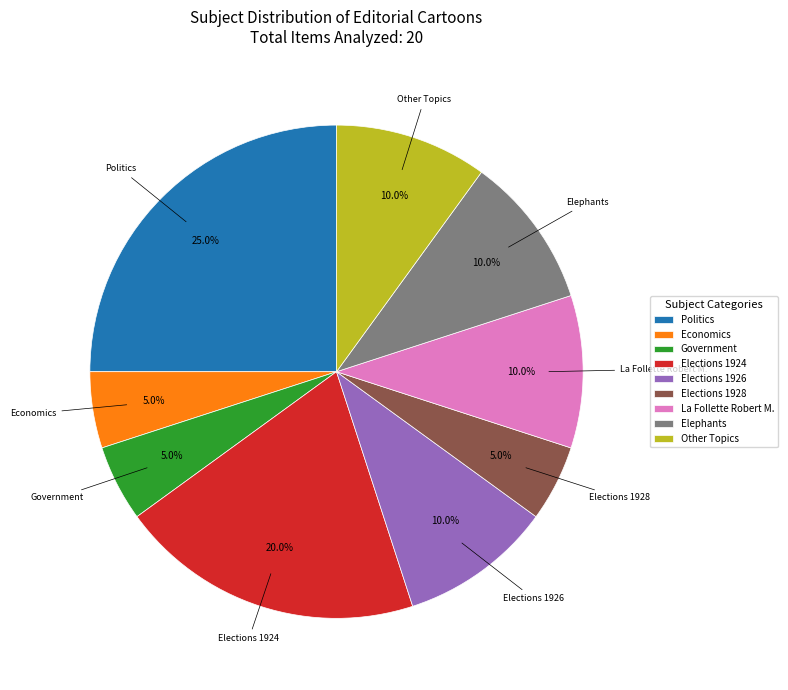

True or false: Politics accounts for 31% of the total.

False